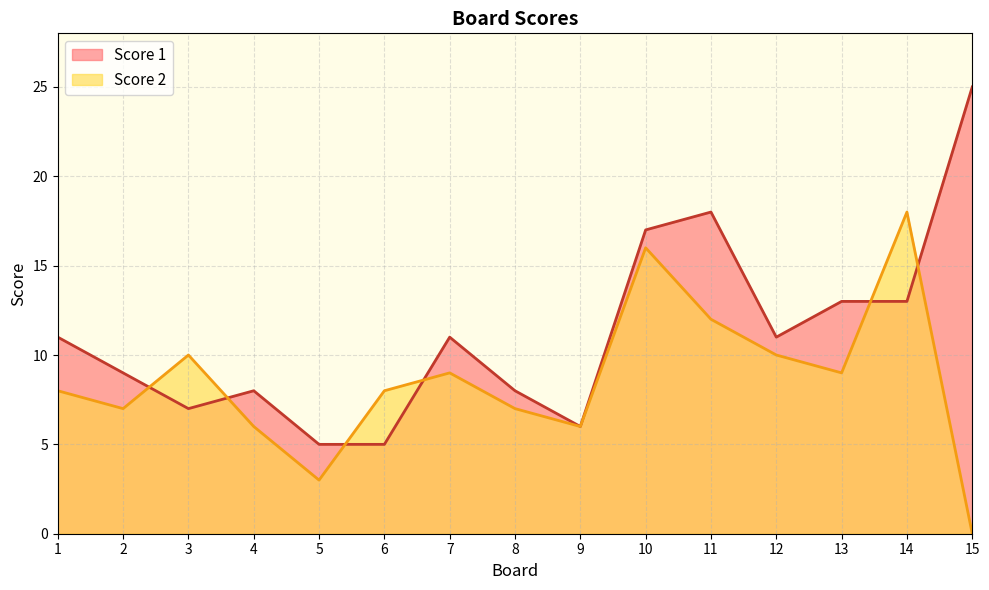

True or false: Score 1 and Score 2 cross at least once.

True